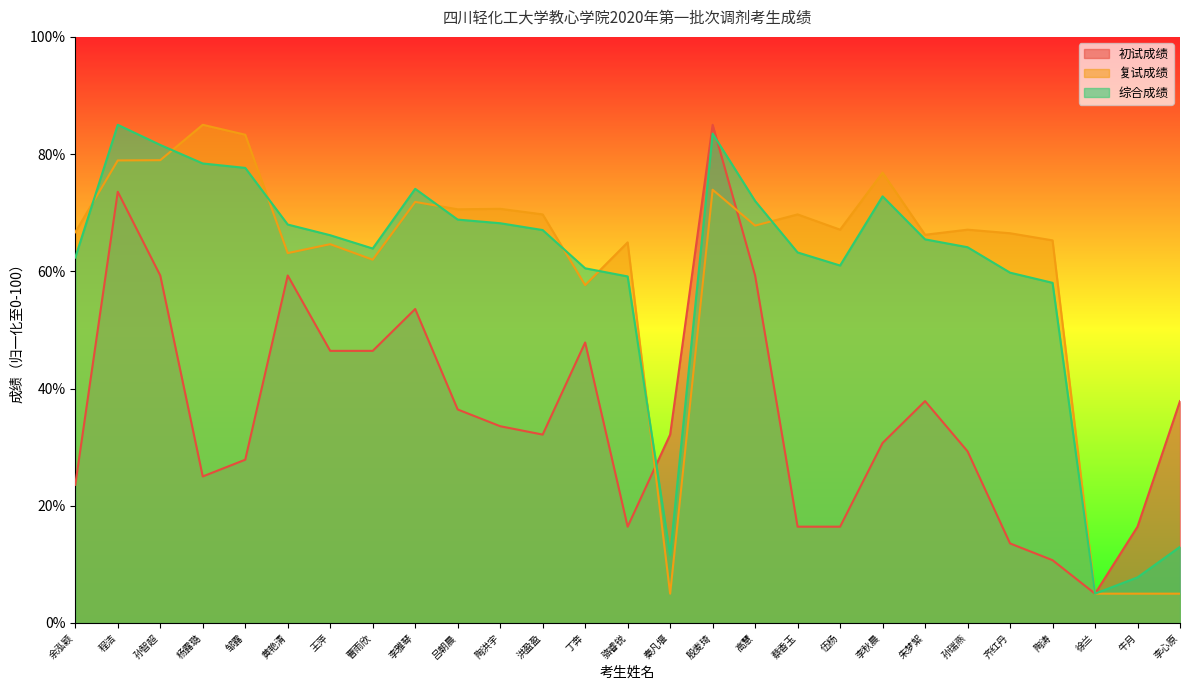

At which label is 初试成绩 closest to 45?

王萍